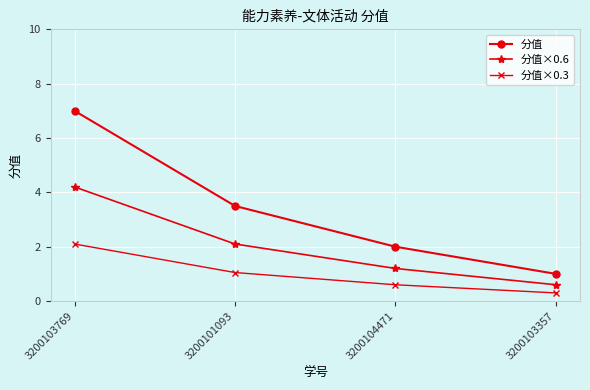

Reading left to right, extract all data points from this chart.

分值: 7.0	3.5	2.0	1.0
分值×0.6: 4.2	2.1	1.2	0.6
分值×0.3: 2.1	1.1	0.6	0.3